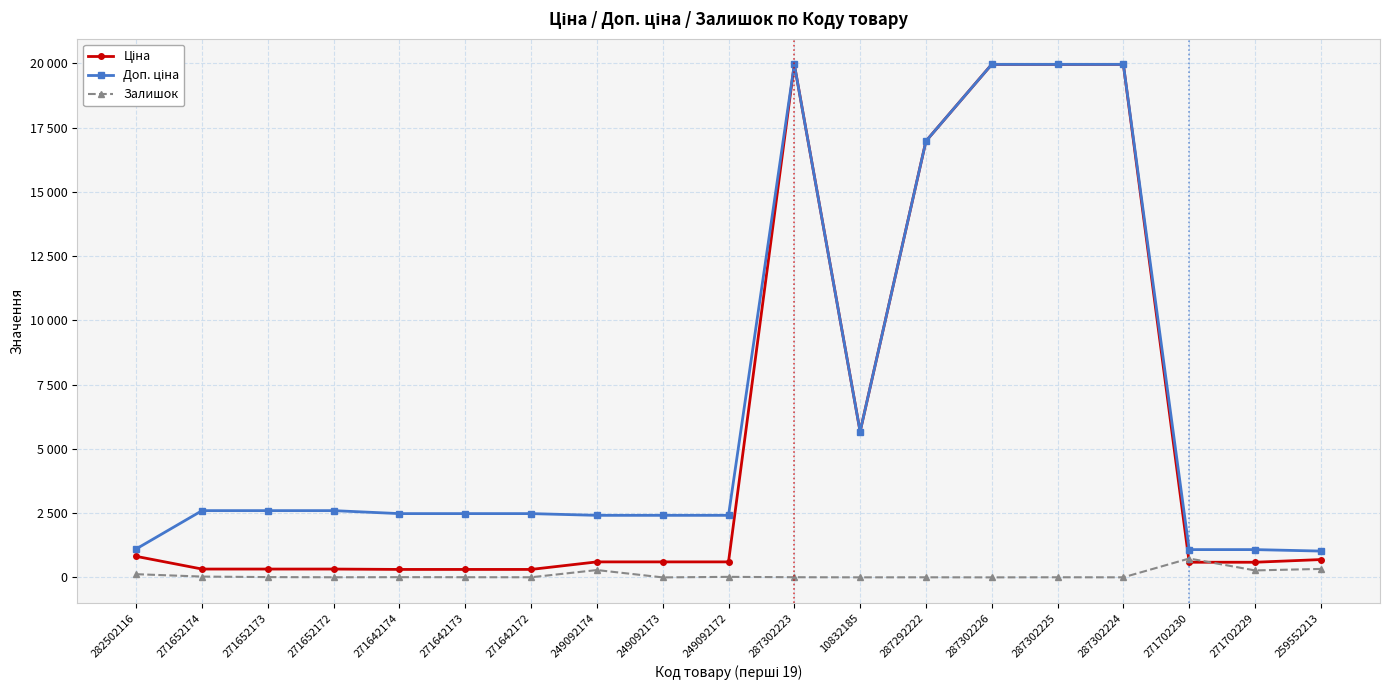

True or false: Залишок and Ціна cross at least once.

True